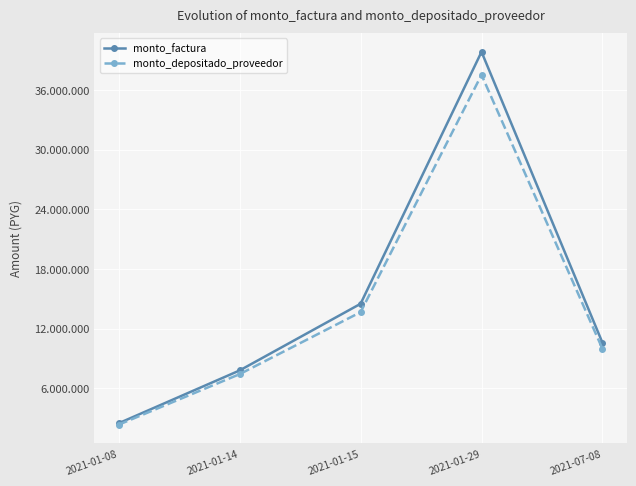

At 2021-01-15, list the series in order from smallest to largest.

monto_depositado_proveedor, monto_factura